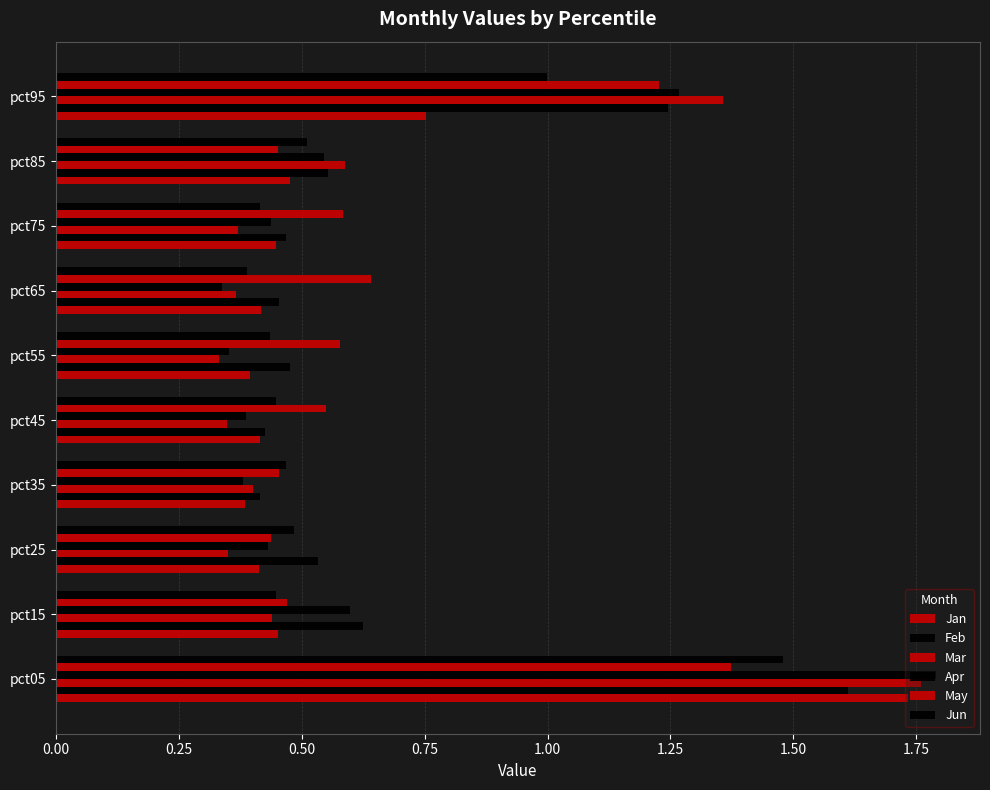

How many series are shown in this chart?

6